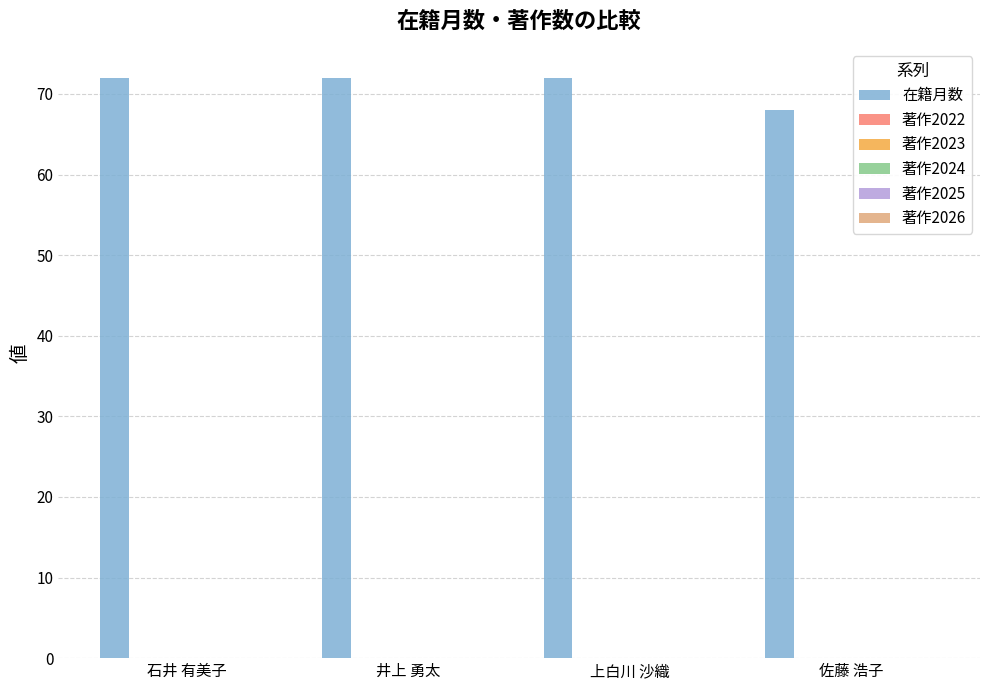

What is the greatest value displayed?

72